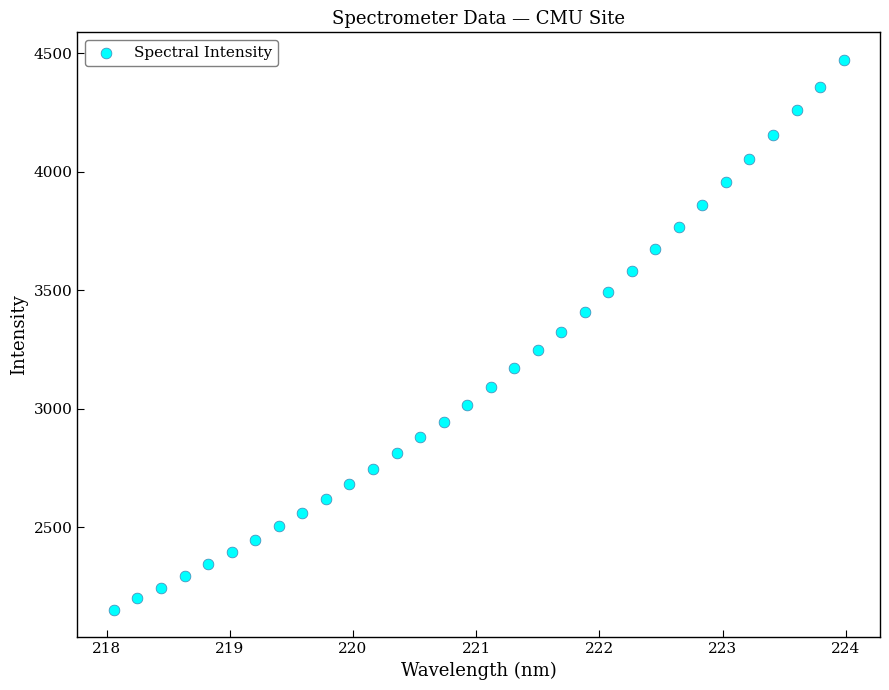

What is the range of X values (max minus min)?

5.9